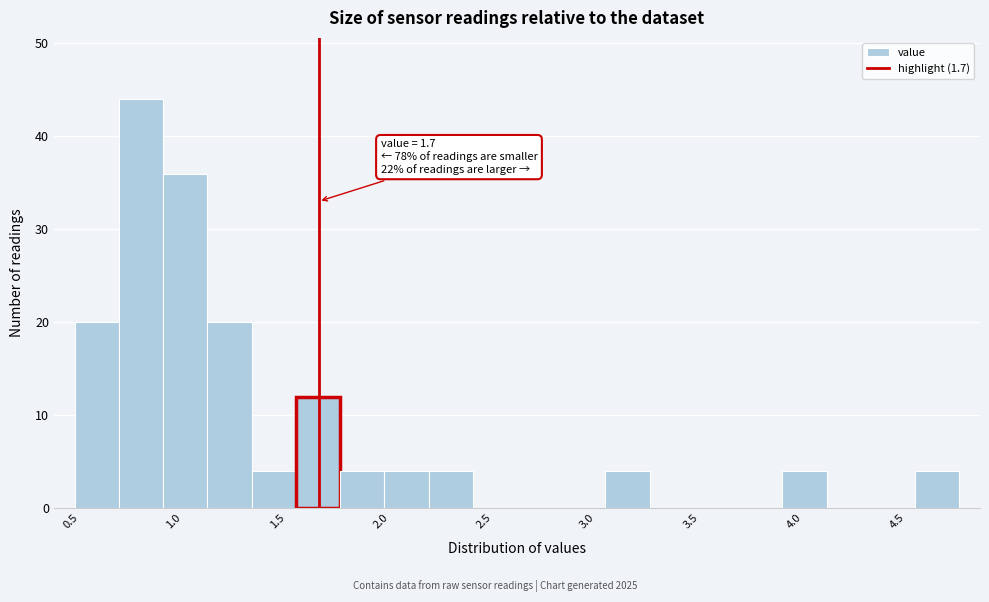

Which range on the x-axis has the tallest bar?

0.75 to 0.95